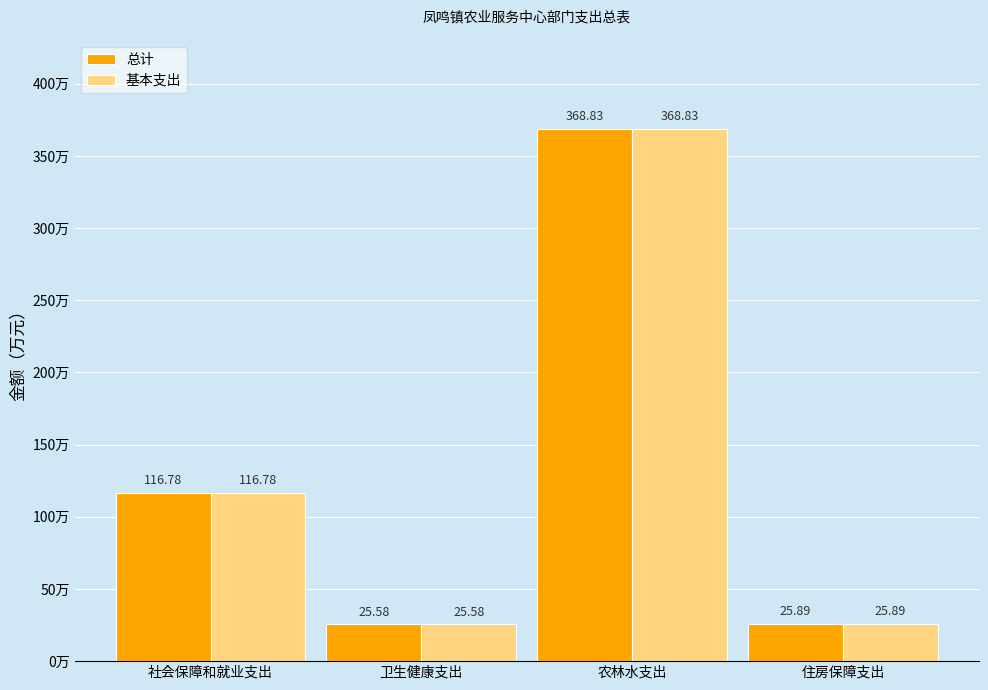

What is the minimum value shown in the chart?

25.6